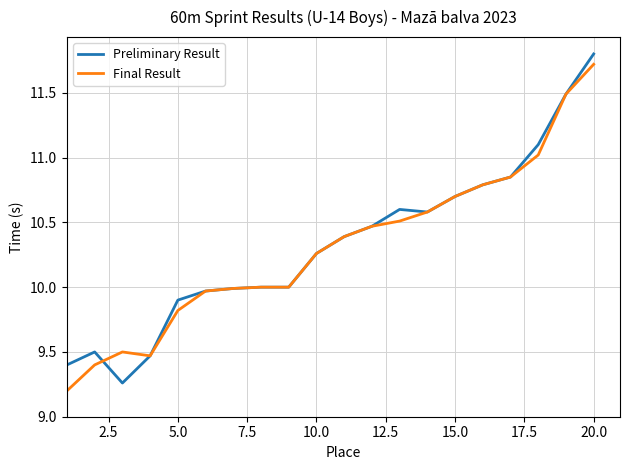

What is the smallest value displayed?

9.2